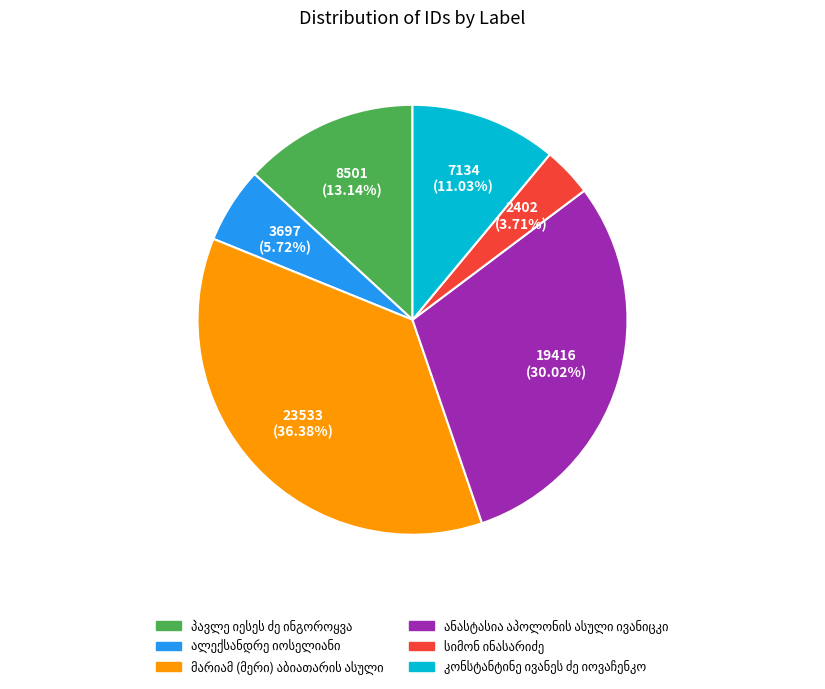

To the nearest percent, what is the difference between the largest and smallest slice percentages?

33%